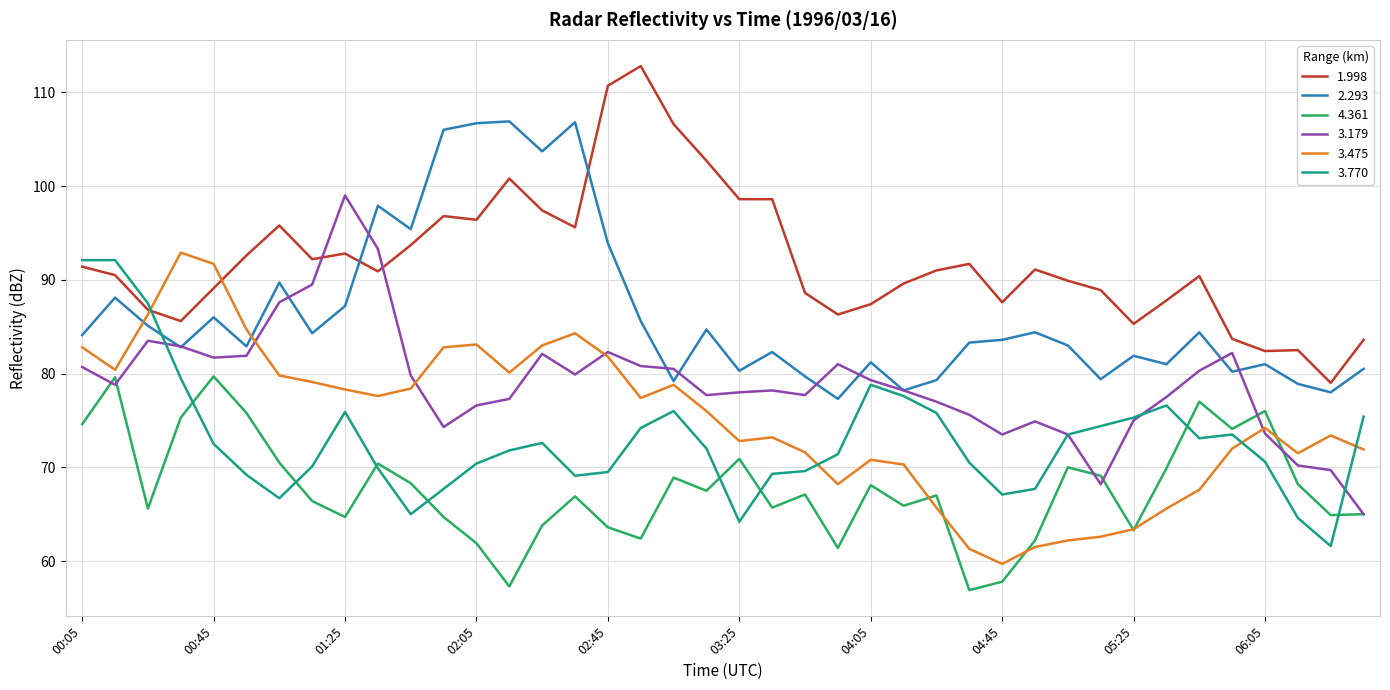

How many distinct data groups are displayed?

6